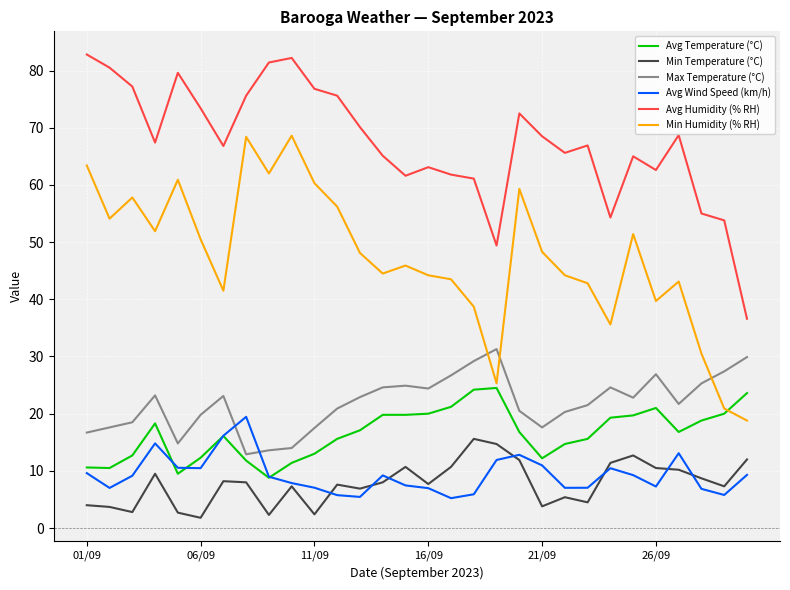

What is the minimum value for Avg Temperature (°C)?

8.8